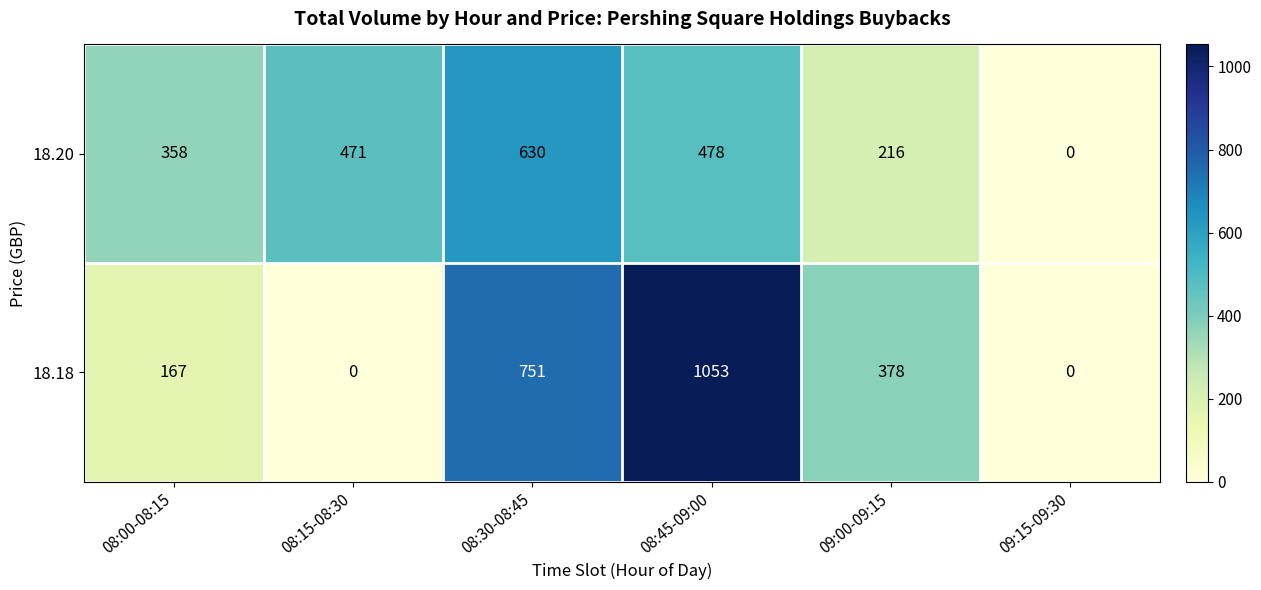

List the series in order of their peak value, highest first.

18.18, 18.20